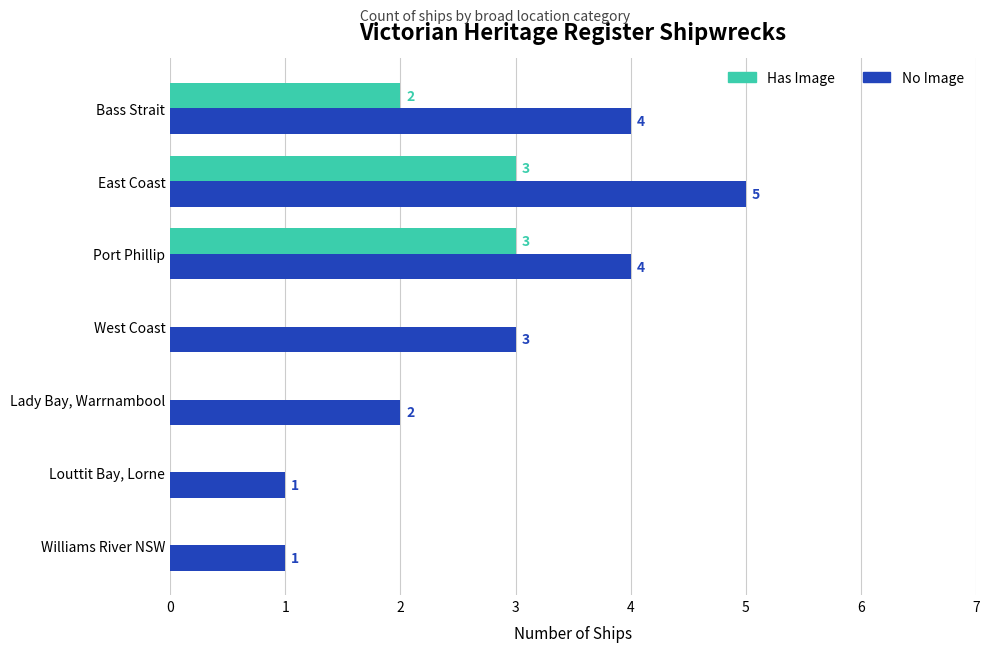

The value of Has Image at Williams River NSW is 0. True or false?

True